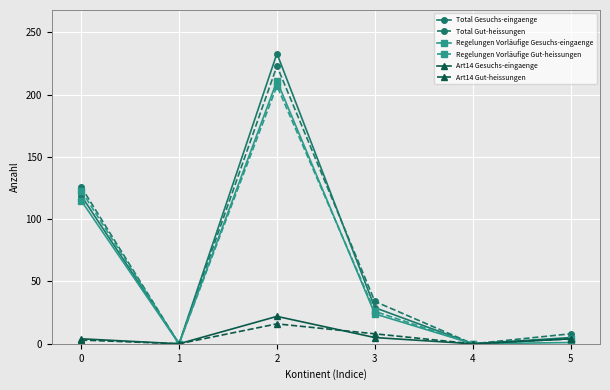

How many series are shown in this chart?

6